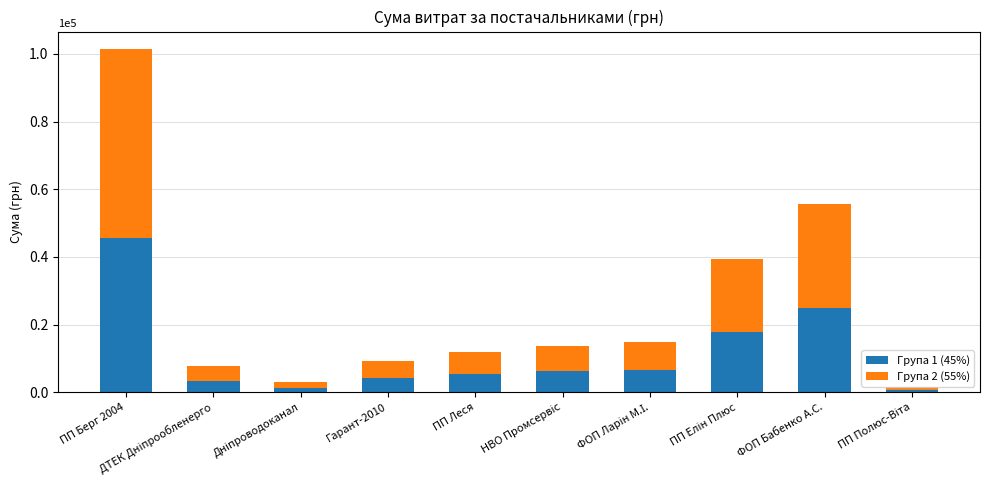

What is the maximum value for Група 1 (45%)?

45701.1